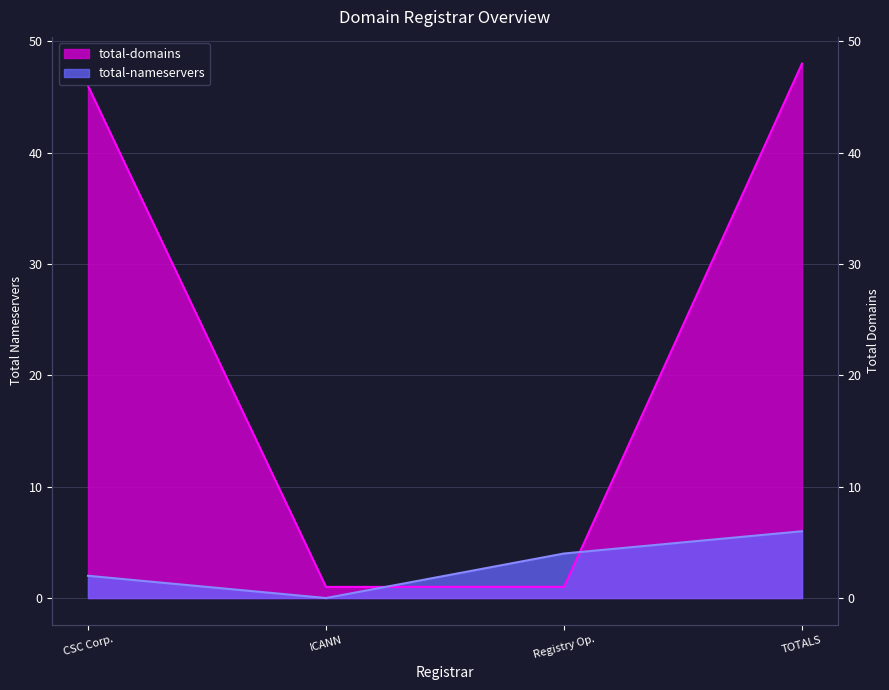

What are all the series names shown in the legend?

total-nameservers, total-domains